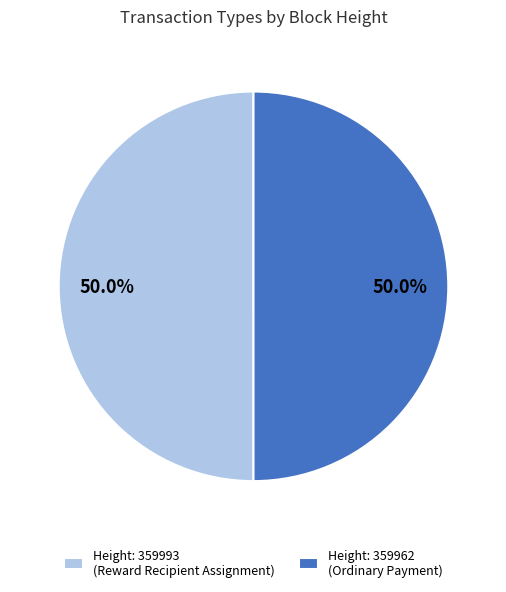

Do Height: 359962 (Ordinary Payment) and Height: 359993 (Reward Recipient Assignment) together represent more than half of the pie?

Yes